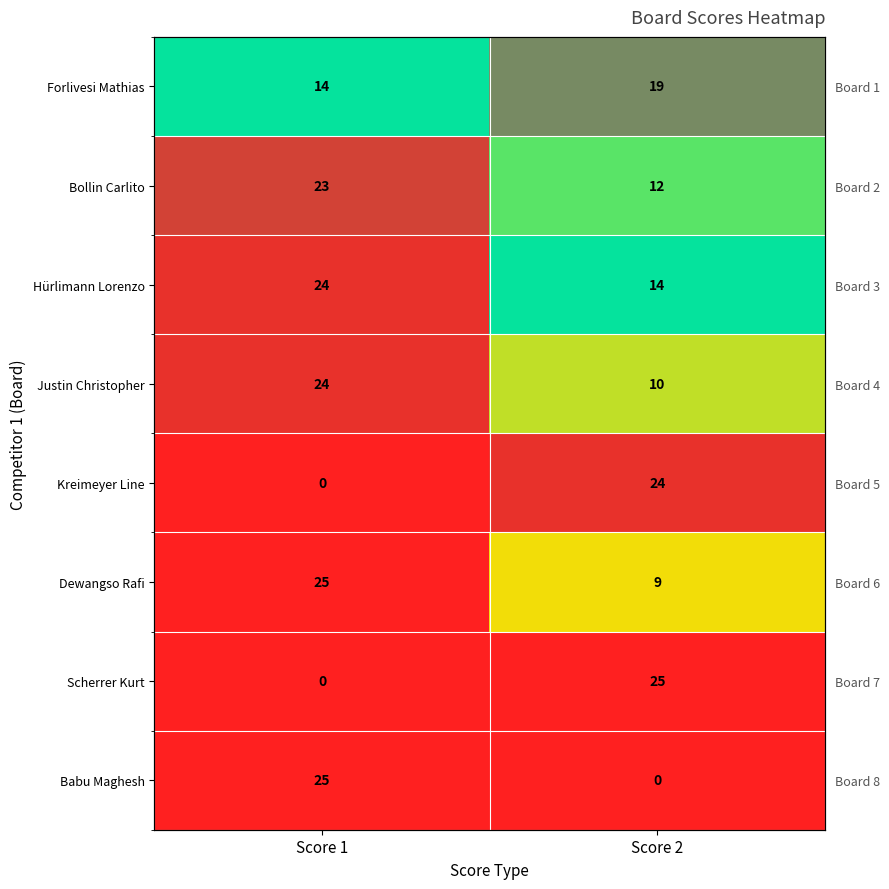

What is the sum of the Bollin Carlito values at Score 1 and Score 2?

35